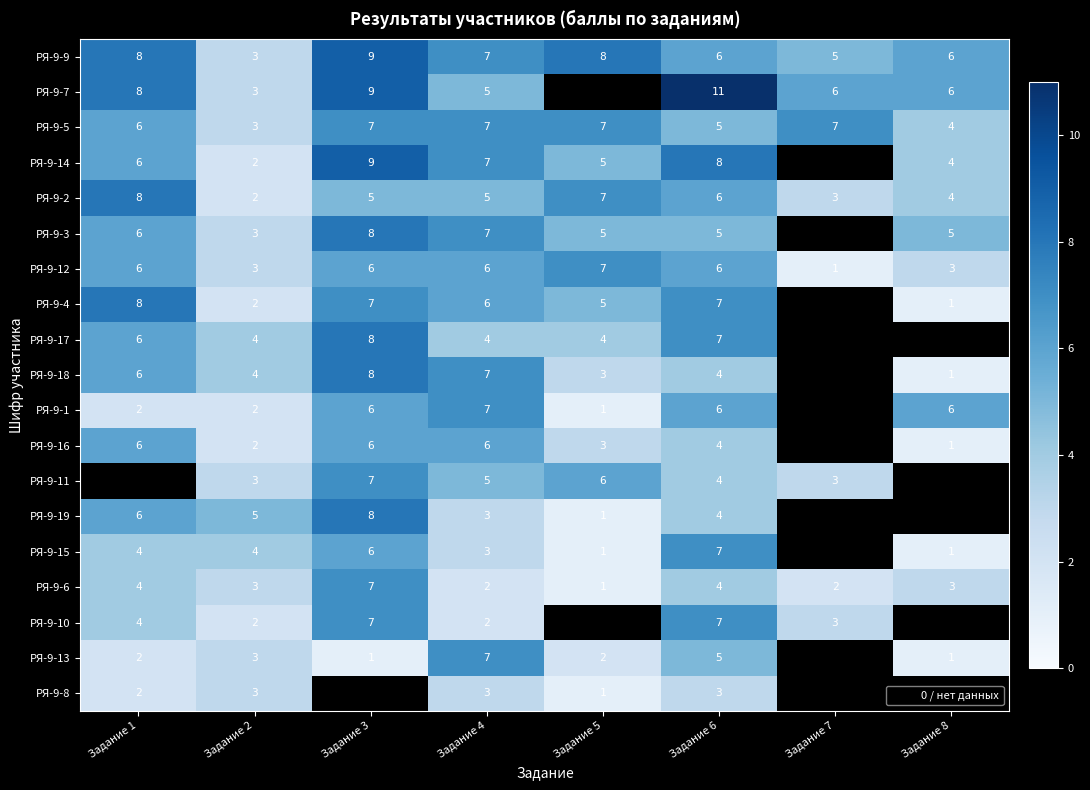

What is the maximum value shown in the chart?

11.0